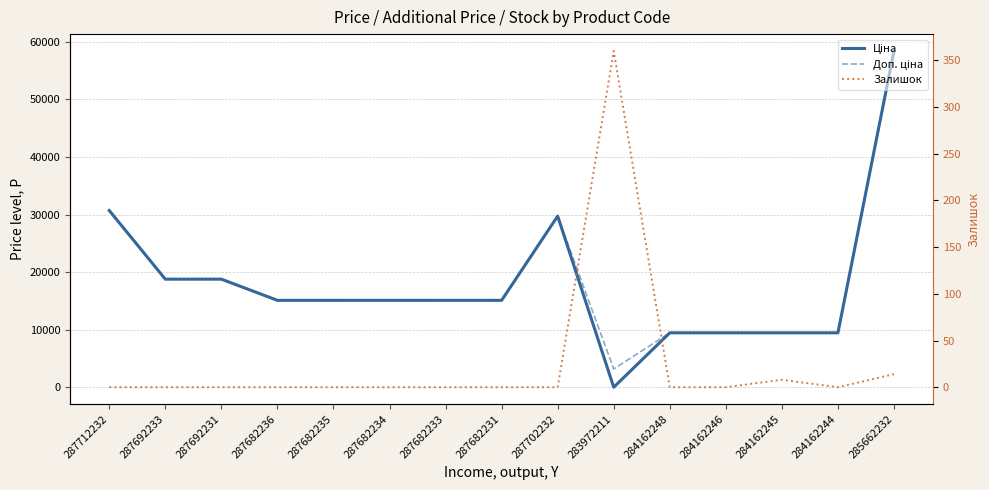

Rank the categories by Залишок value from highest to lowest.

283972211, 285662232, 284162245, 287712232, 287692233, 287692231, 287682236, 287682235, 287682234, 287682233, 287682231, 287702232, 284162248, 284162246, 284162244